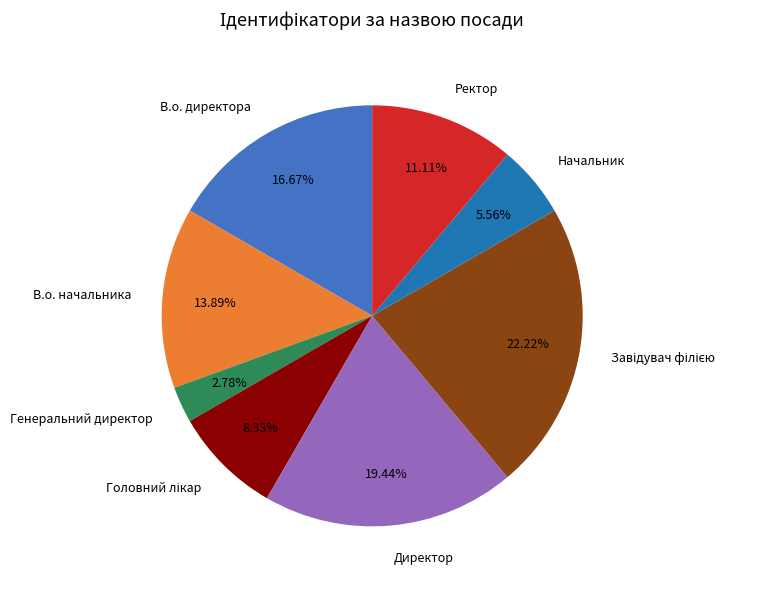

Approximately how many times larger is the value at Начальник compared to Директор?

0.3